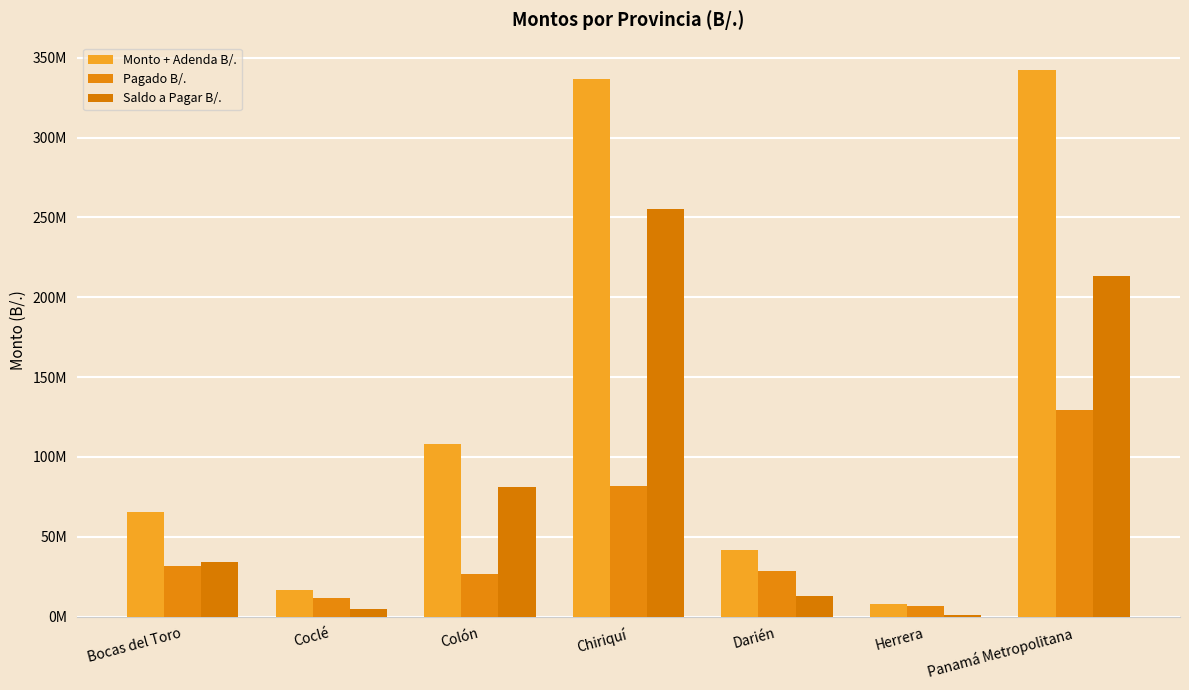

Which series has the widest spread of values?

Monto + Adenda B/.